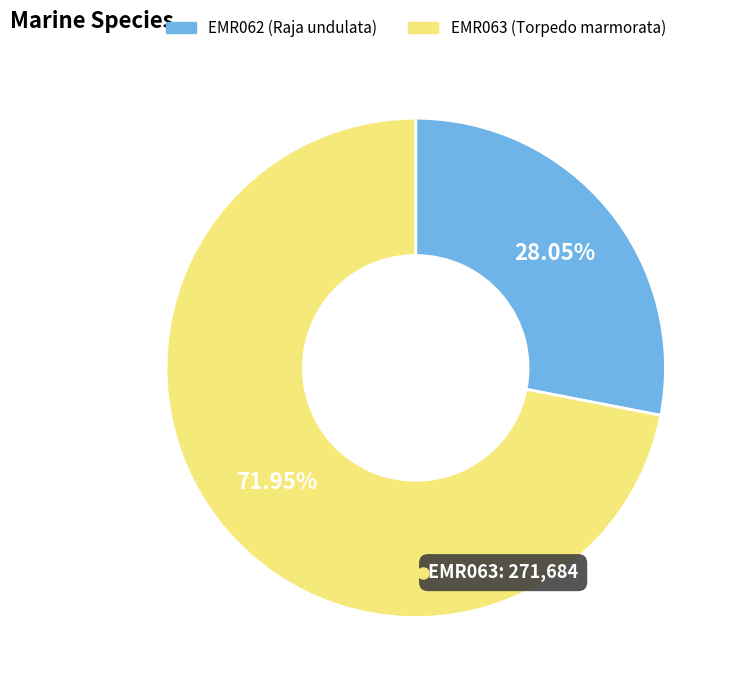

Does any single category account for the majority?

Yes